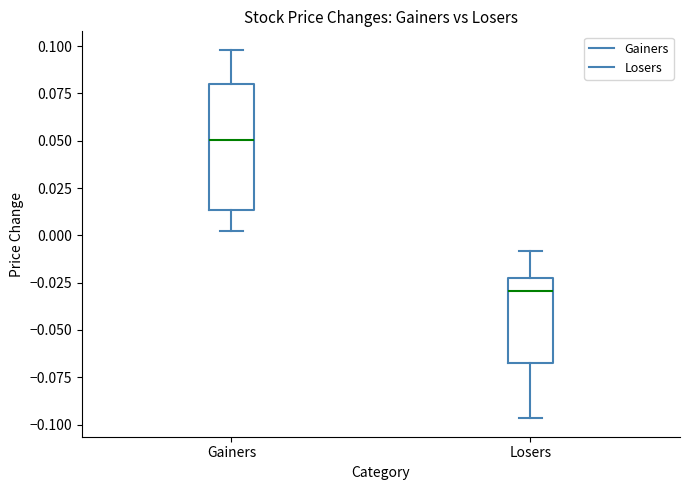

Reading left to right, read every box against the y-axis: the position of its median line, the range the box covers, and the ends of its whiskers. The values are not printed on the chart, so give them approximately, as read against the axis.

Gainers: median 0.050, box 0.015 to 0.080, whiskers 0.000 to 0.100
Losers: median -0.030, box -0.065 to -0.025, whiskers -0.095 to -0.010